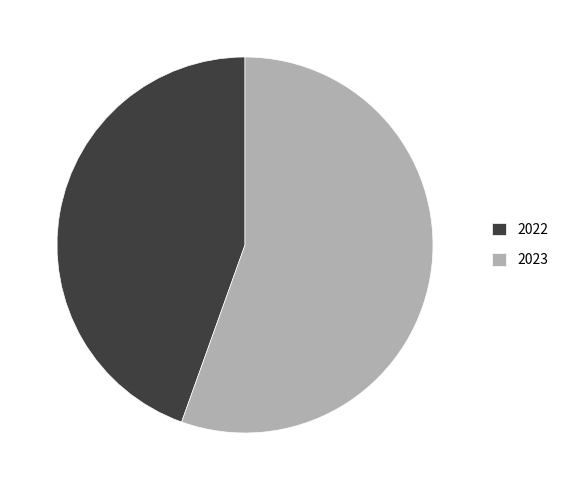

Count the number of slices in the pie.

2